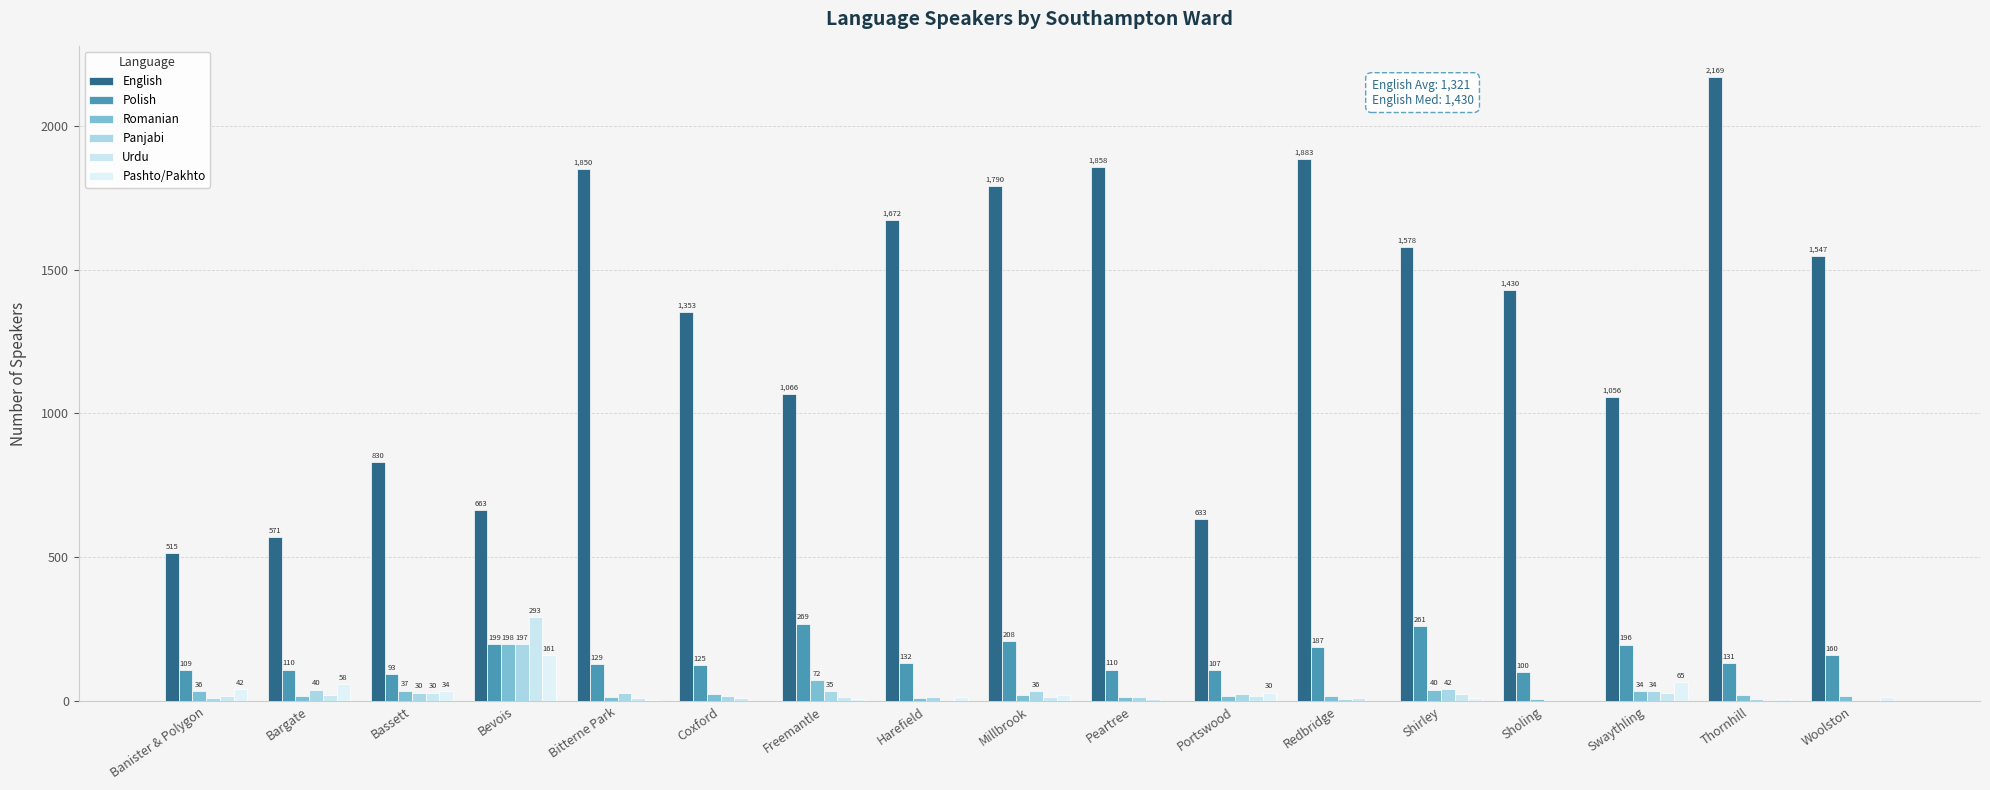

Are the bars horizontal?

No